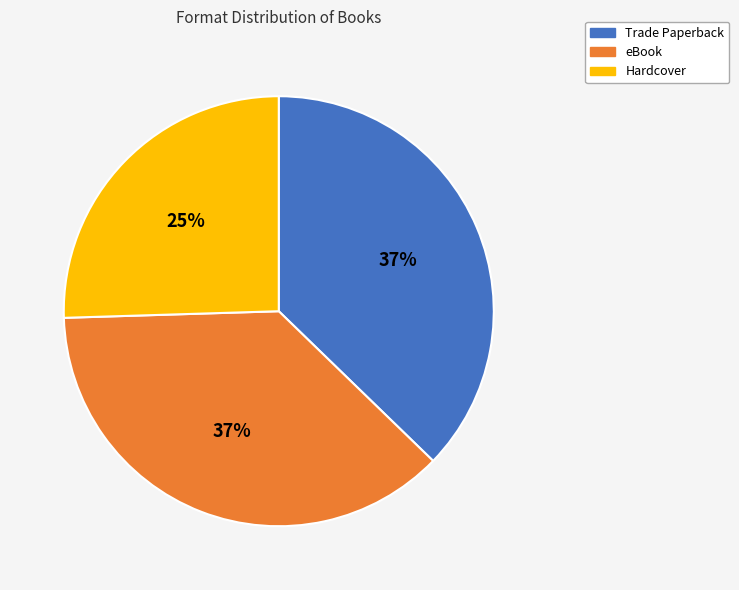

Approximately how many times larger is the value at Hardcover compared to Trade Paperback?

0.7